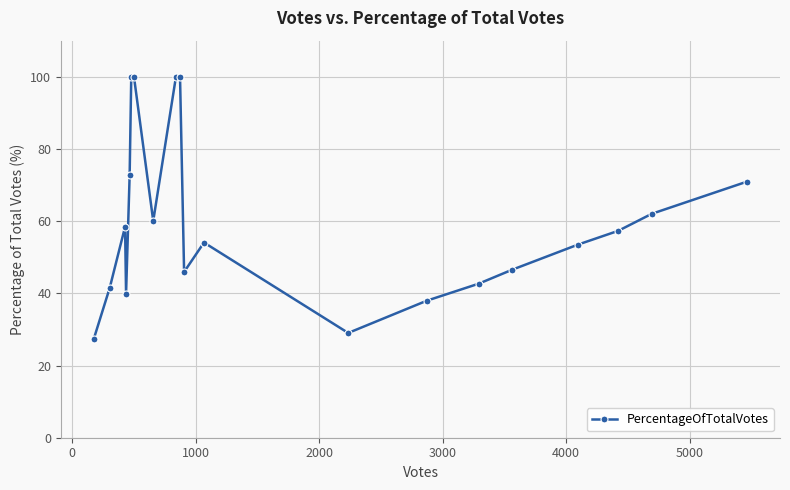

What is the value of the 11th point from the left?

45.9